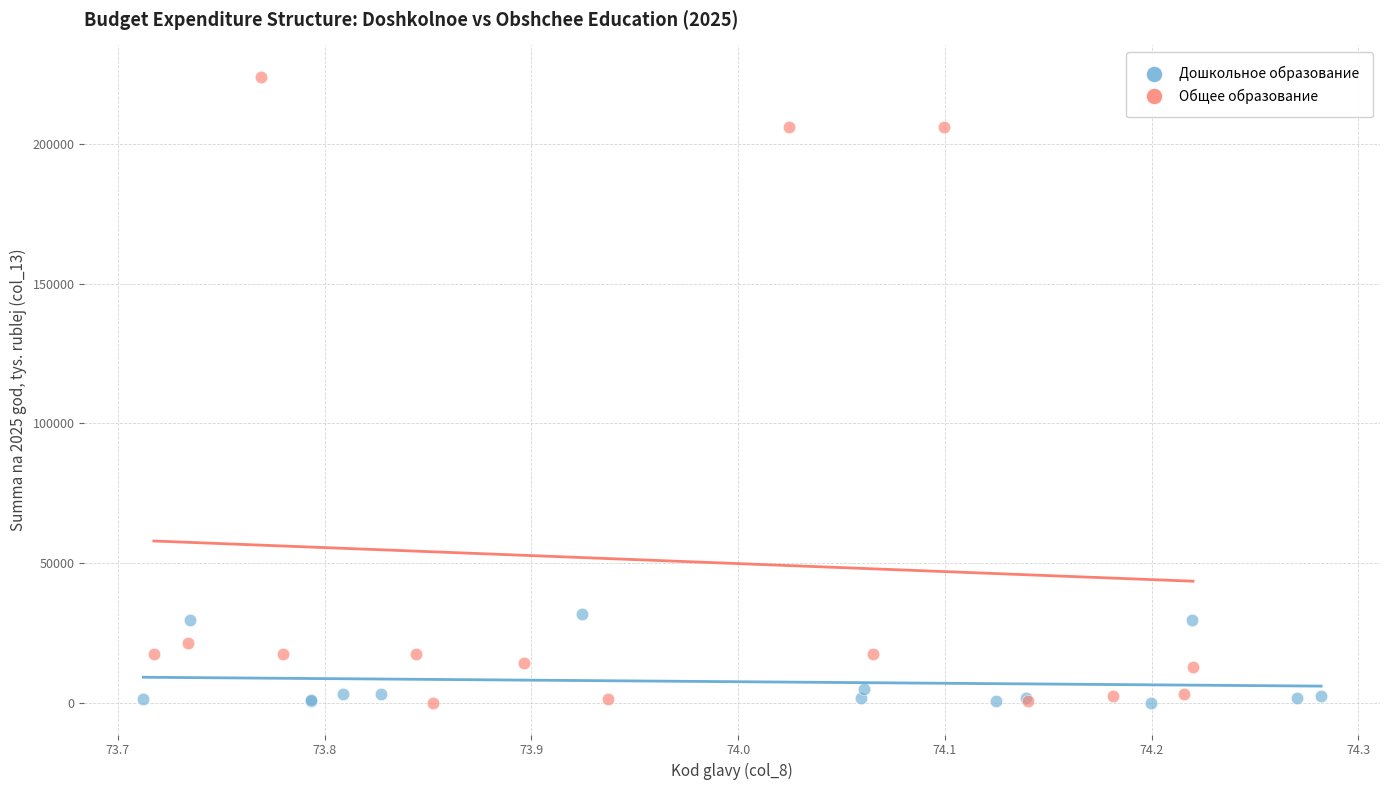

Which series has the widest spread of Y values?

Общее образование